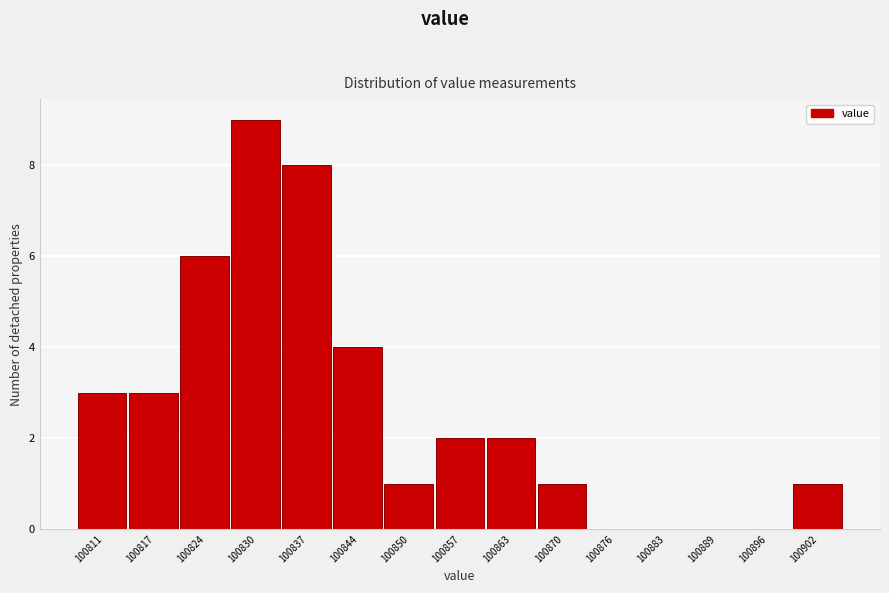

Reading left to right, extract all data points from this chart.

100811=3	100817=3	100824=6	100830=9	100837=8	100844=4	100850=1	100857=2	100863=2	100870=1	100876=0	100883=0	100889=0	100896=0	100902=1